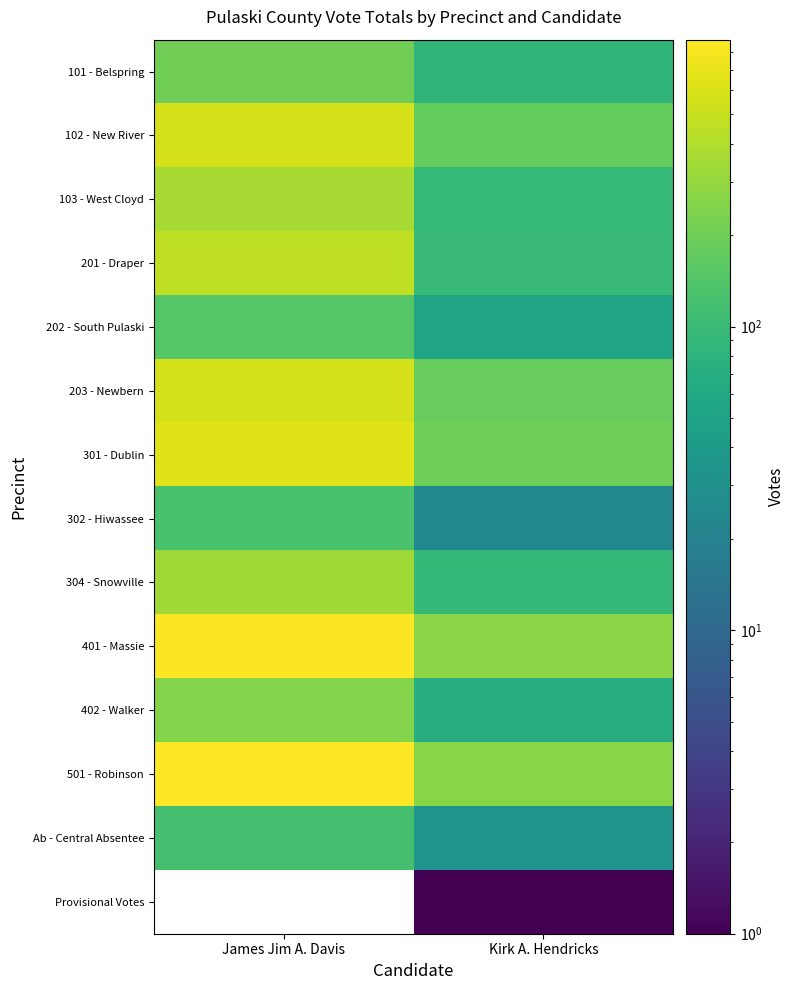

What is the minimum value shown in the chart?

1.0